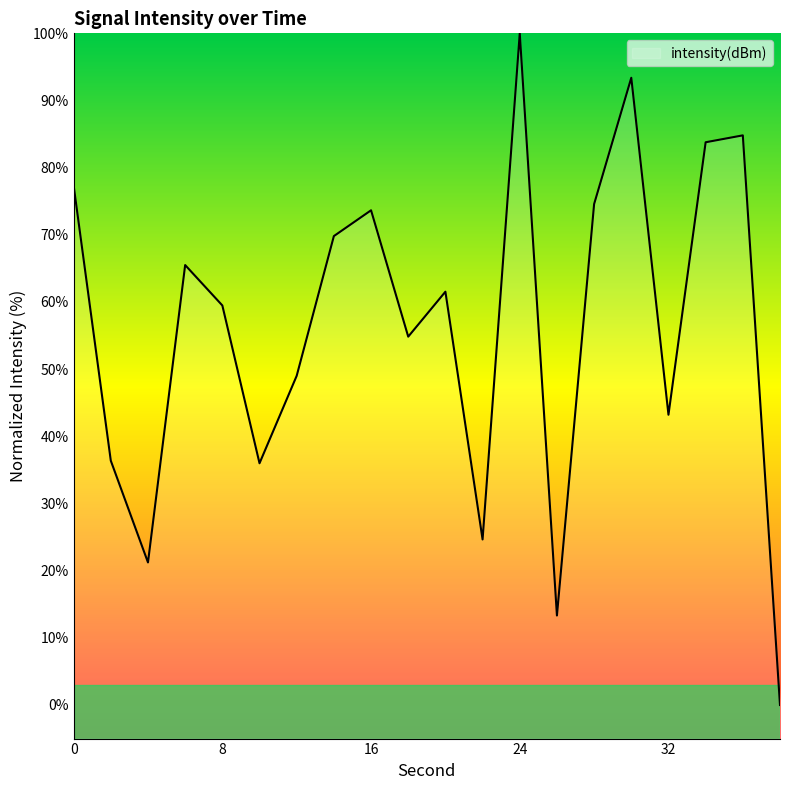

List the labels in order of value, largest first.

24, 30, 36, 34, 0, 28, 16, 14, 6, 20, 8, 18, 12, 32, 2, 10, 22, 4, 26, 38